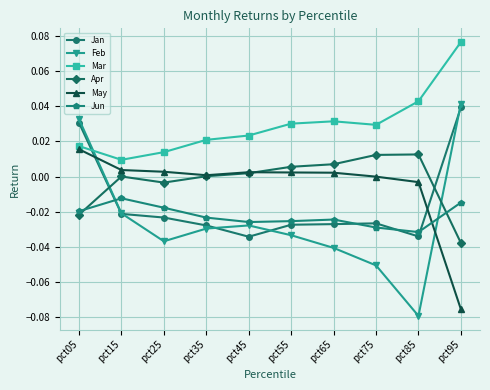

At which label is Mar closest to 0?

pct15